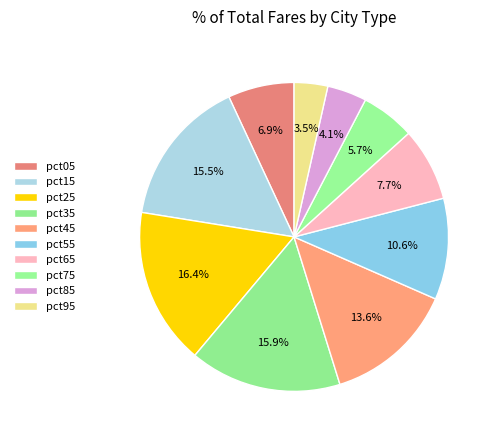

Combined, do pct45 and pct75 account for over 50%?

No